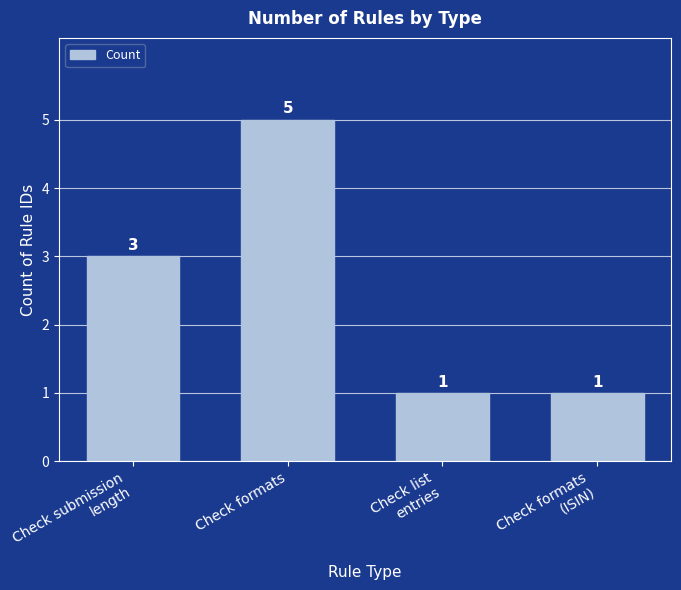

Reading left to right, what are all the values shown in this chart?

Check submission
length=3	Check formats=5	Check list
entries=1	Check formats
(ISIN)=1